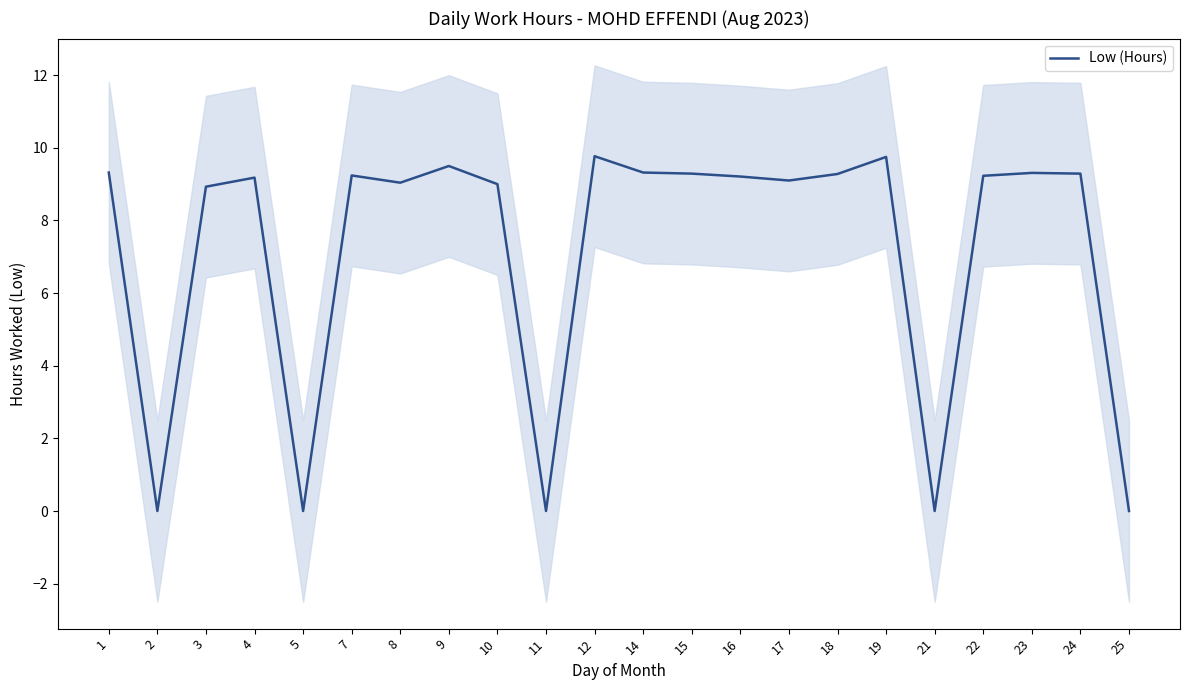

How many interior local valleys (lower than both neighbors) does the data have?

6